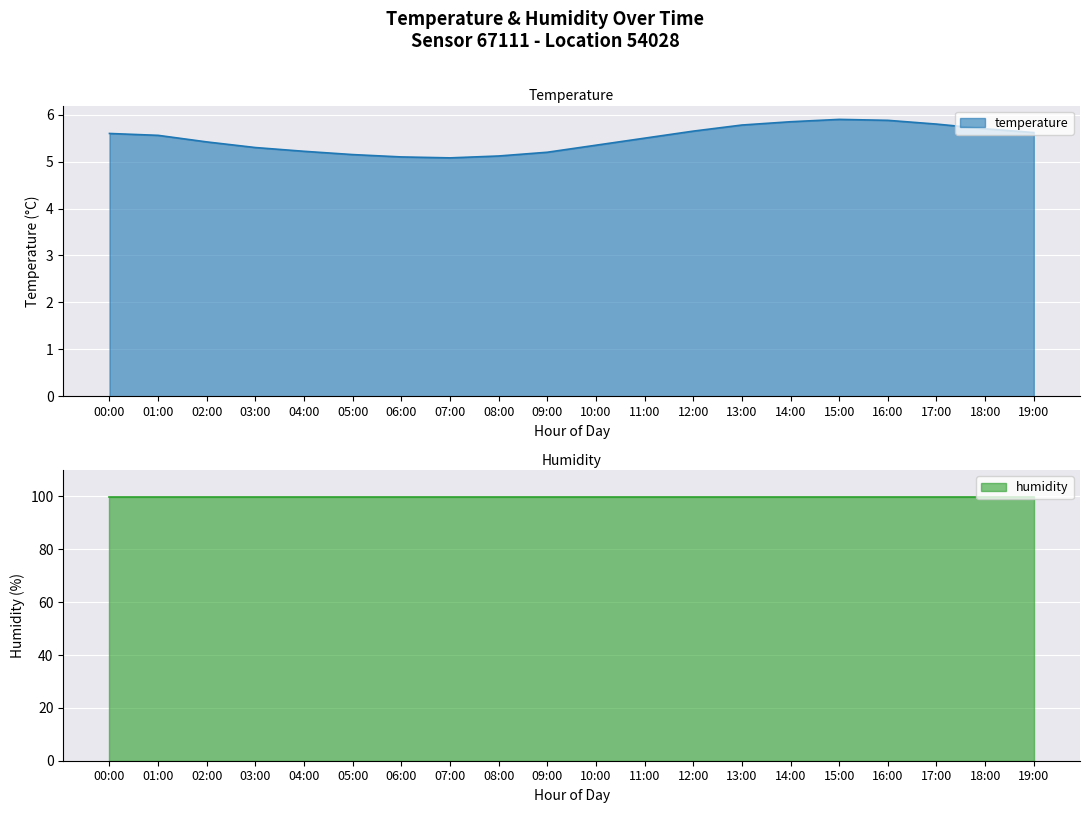

Rank the categories by value from highest to lowest.

15:00, 16:00, 14:00, 17:00, 13:00, 18:00, 12:00, 19:00, 00:00, 01:00, 11:00, 02:00, 10:00, 03:00, 04:00, 09:00, 05:00, 08:00, 06:00, 07:00